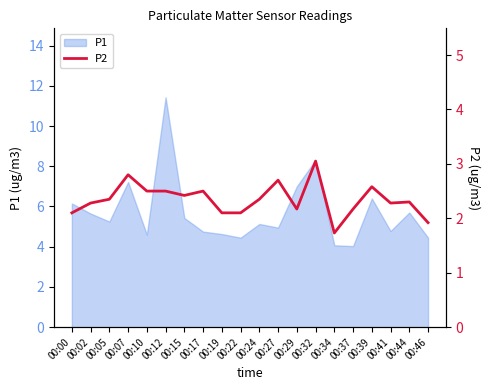

Where does the data first go above 2?

00:00